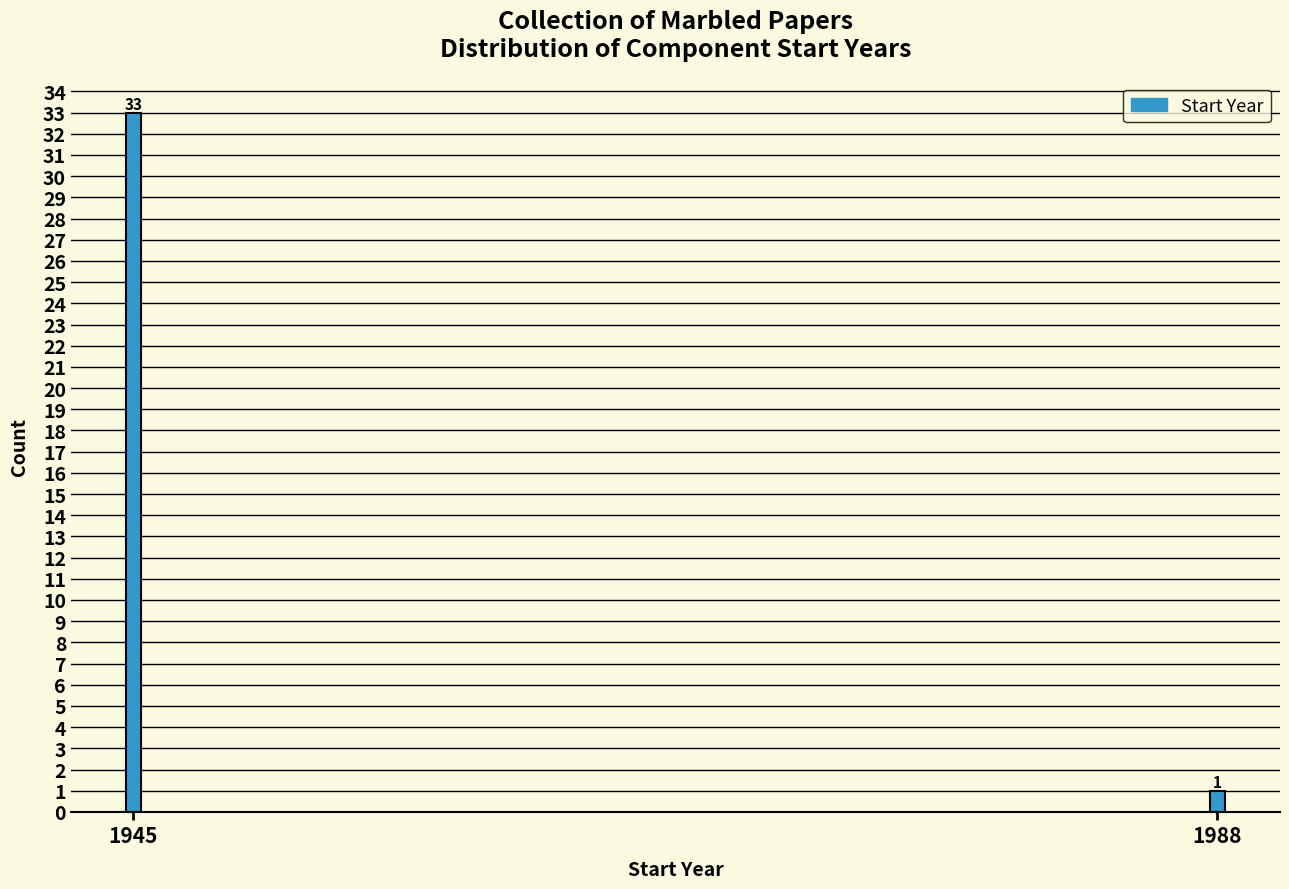

Reading right to left, what are all the values shown in this chart?

1	33